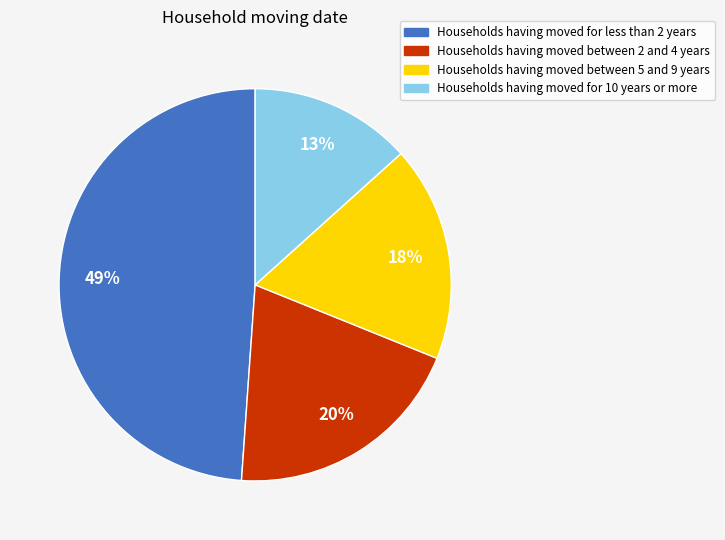

Is there a majority slice in this chart?

No